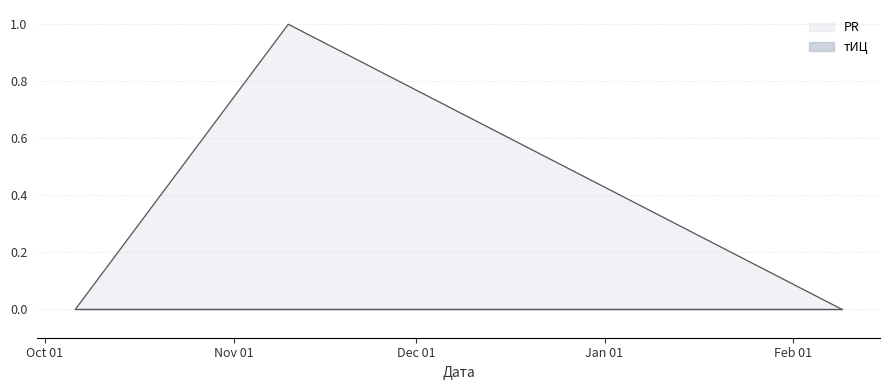

Rank the categories by value from highest to lowest.

2012-11-10, 2012-10-06, 2013-02-09